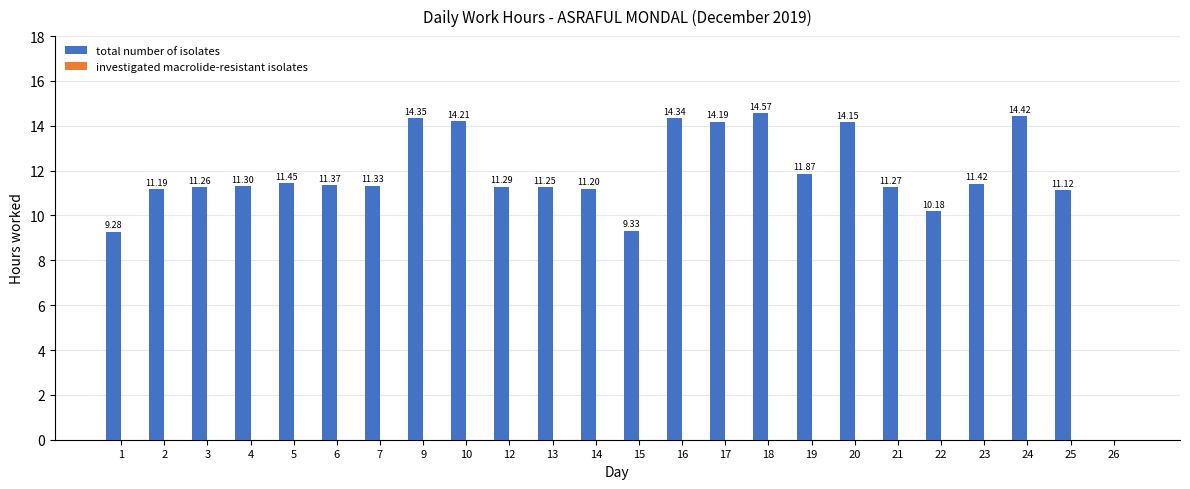

What is the sum of the values at 25 and 23?

22.5